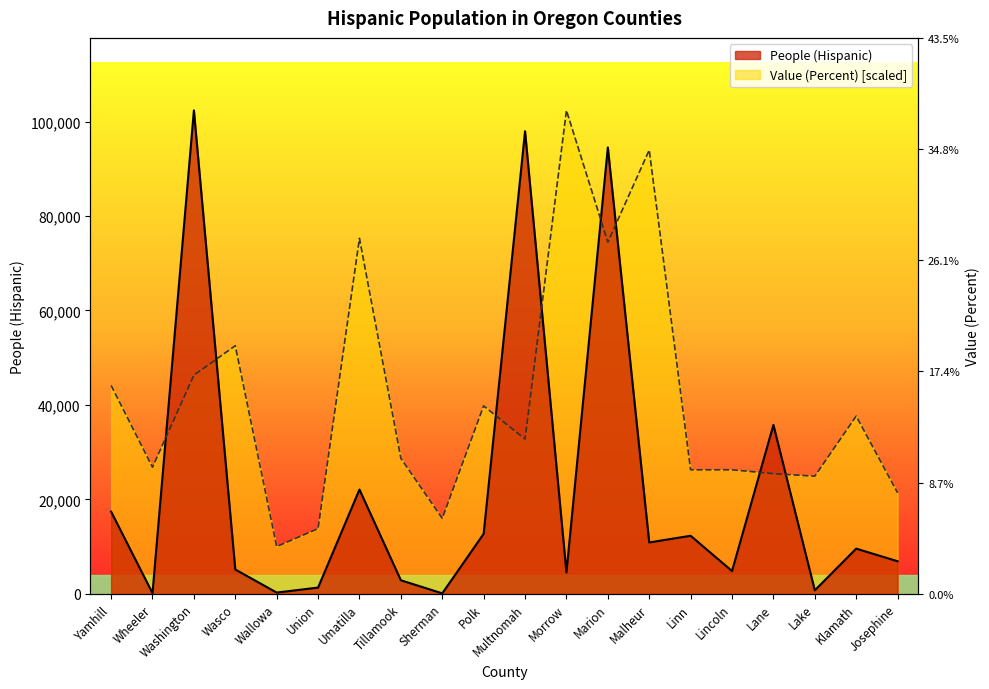

At which label does Value (Percent) first exceed 32765?

Yamhill